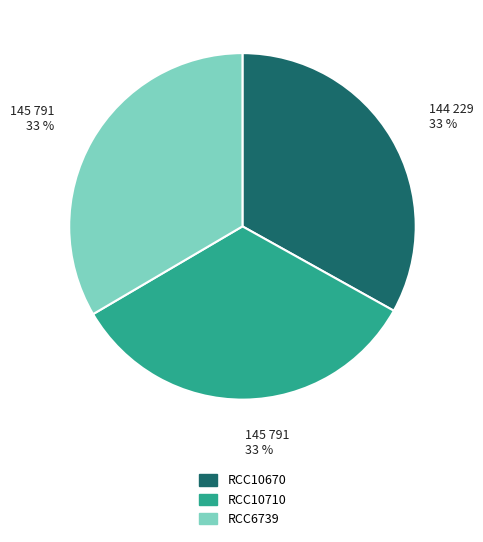

To the nearest percent, what is the combined percentage of RCC6739 and RCC10710?

67%